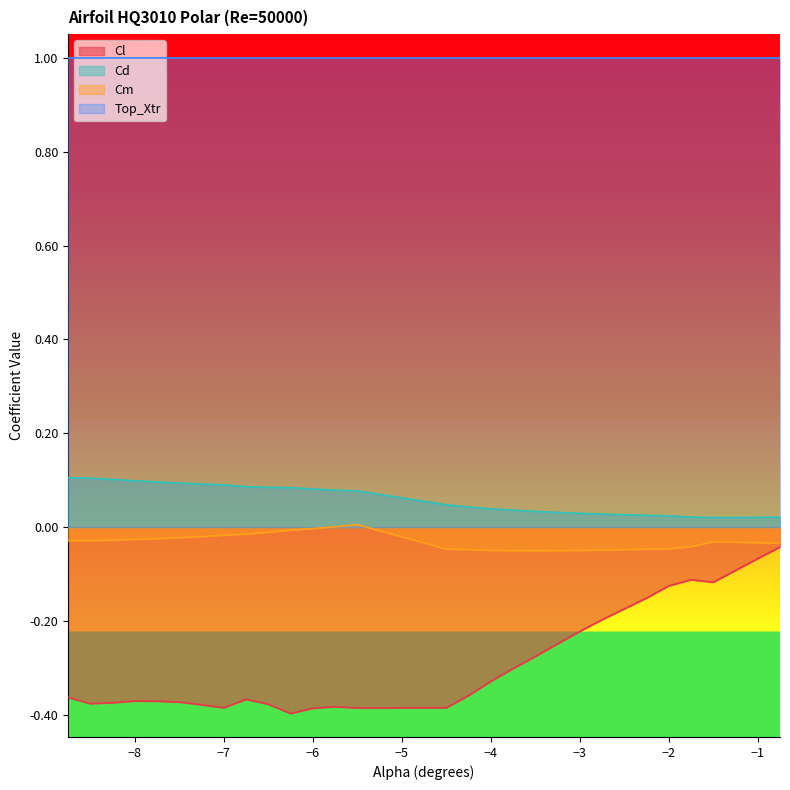

True or false: Cm and Cd intersect in this chart.

False